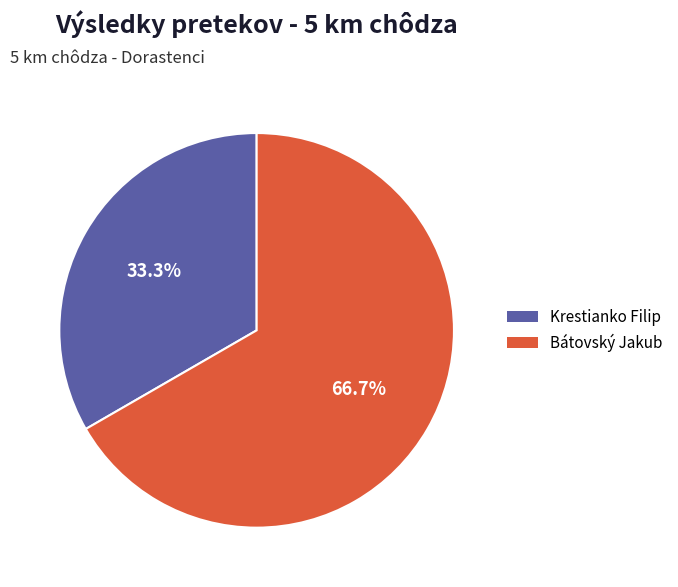

What percentage is the Krestianko Filip slice, to the nearest percent?

33%